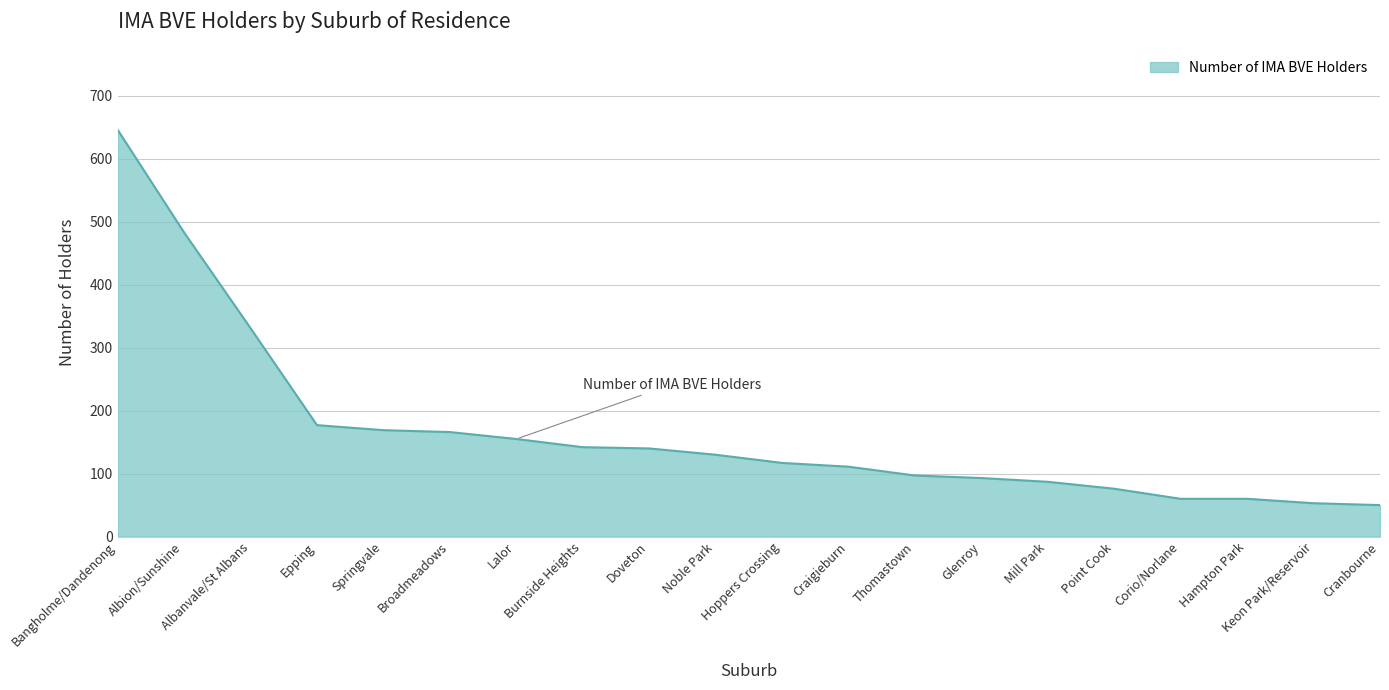

How many series are shown in this chart?

1